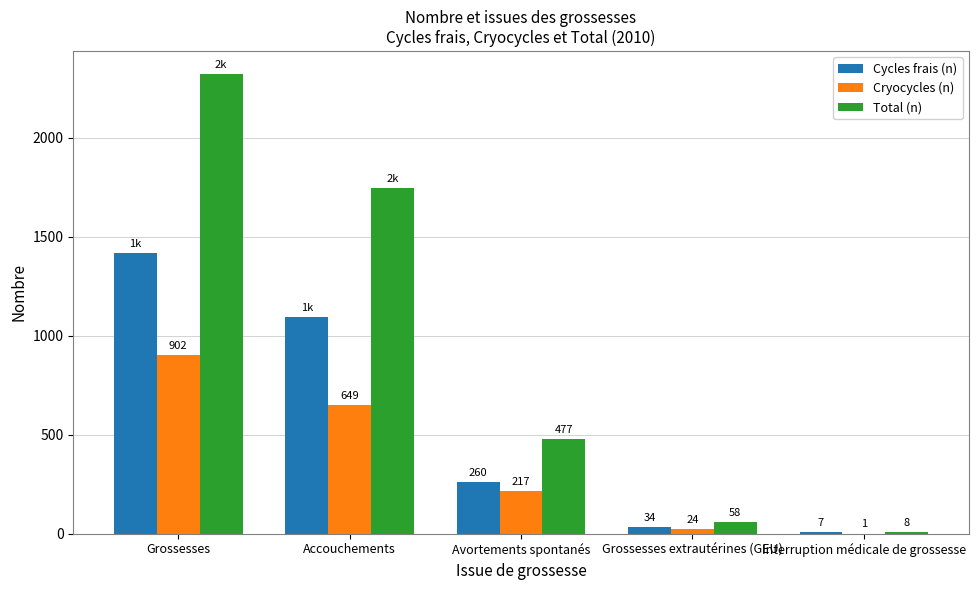

Where does the Cycles frais (n) series first go above 260?

Grossesses